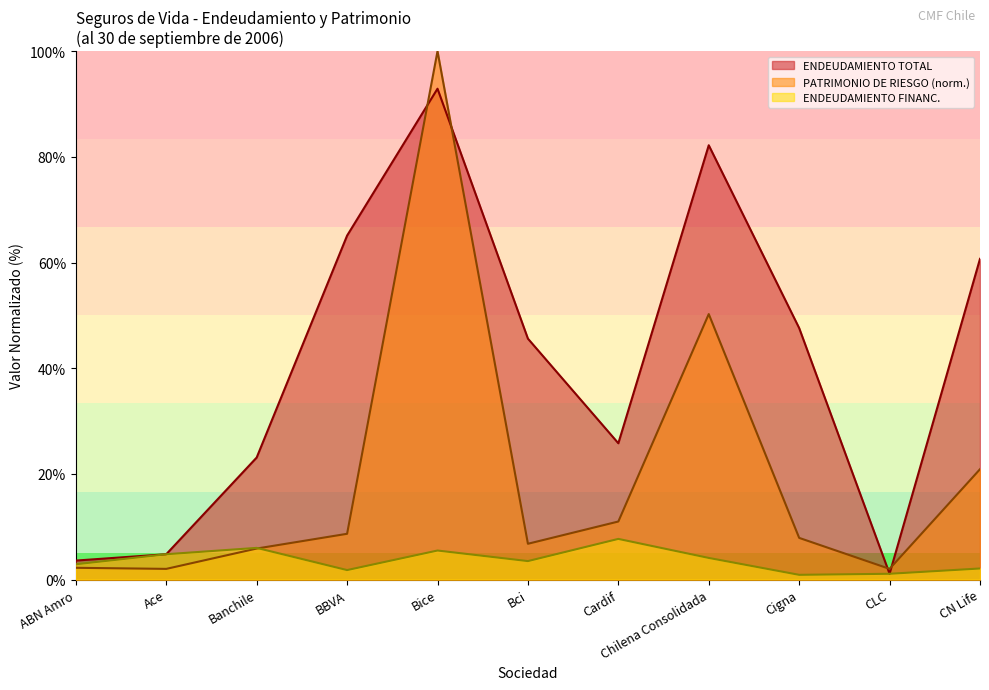

What is the average value of the PAT. RIESGO series?

19.8